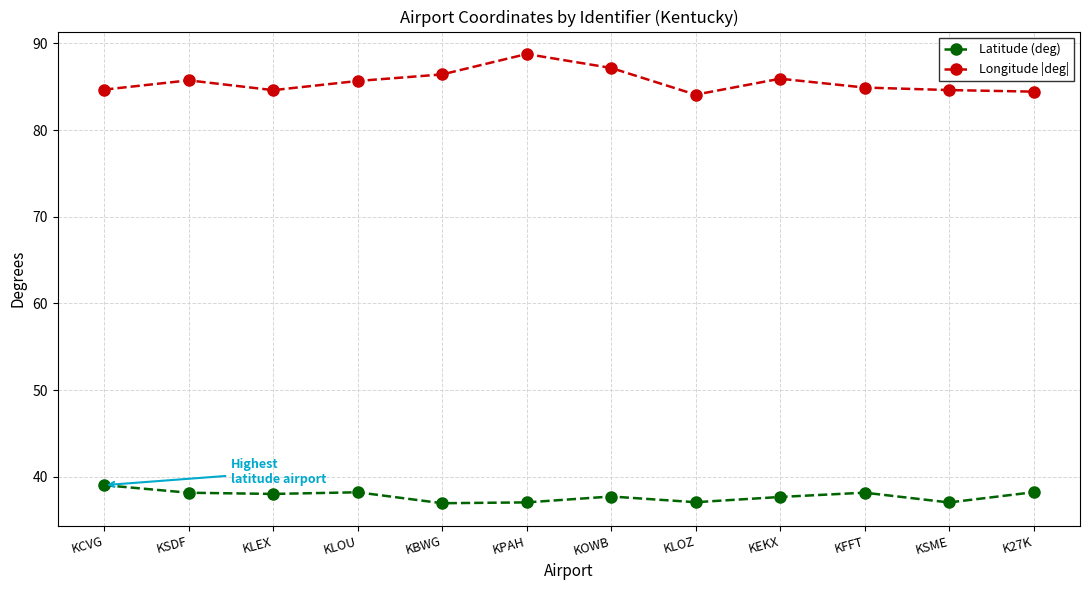

Which series has the largest range (max minus min)?

Longitude |deg|